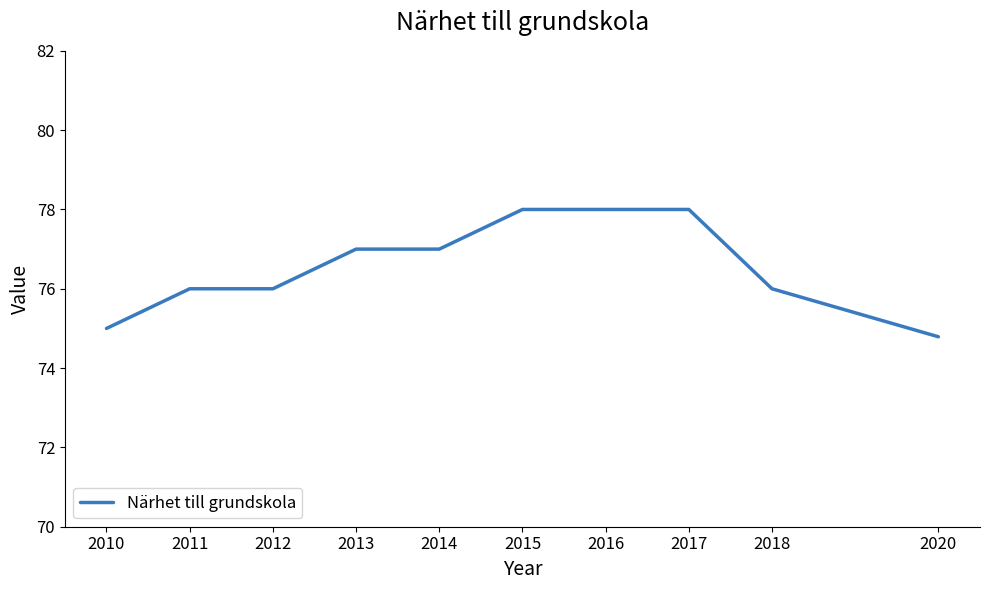

True or false: the data shows 103.7 at 2014.

False